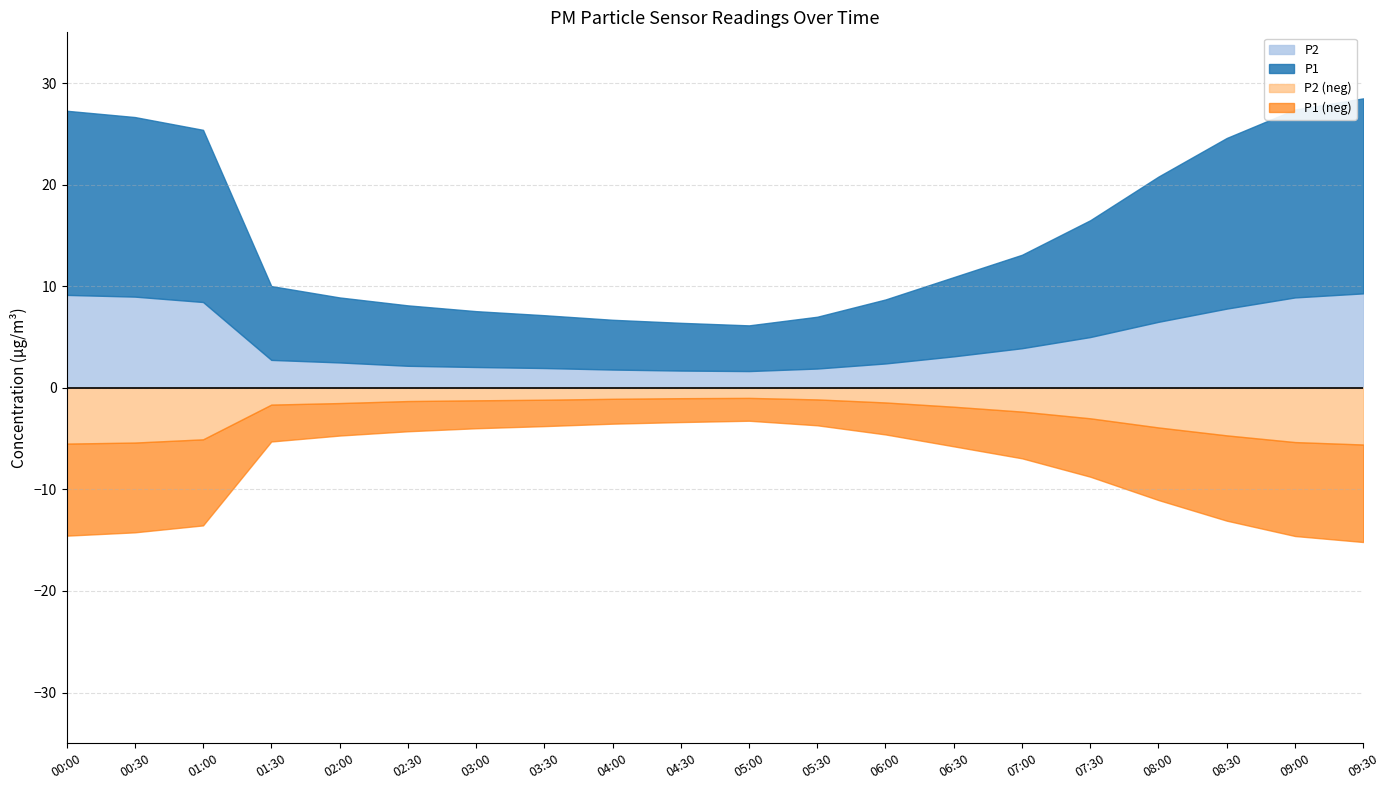

At which label is P1 closest to 11?

07:30